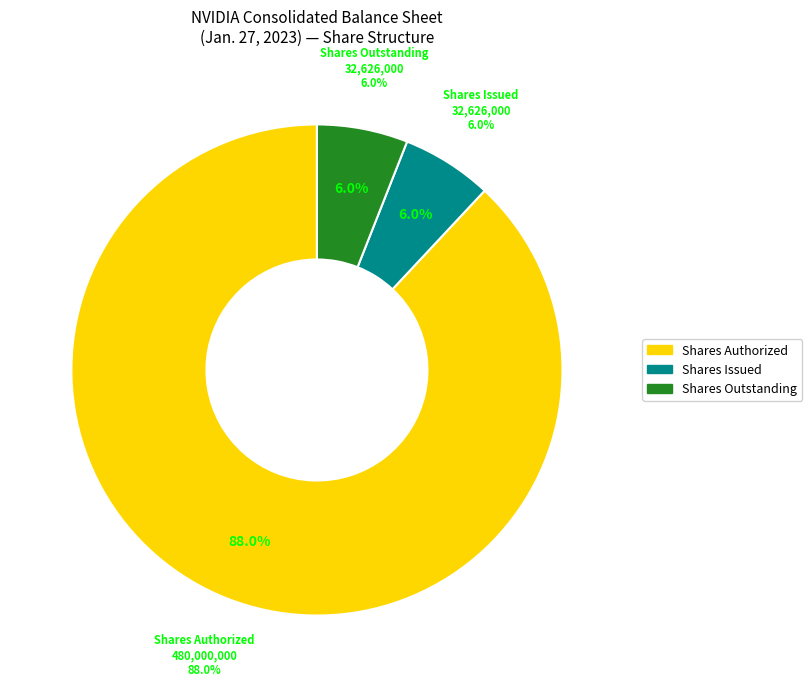

Which category accounts for the majority?

Common stock, shares authorized